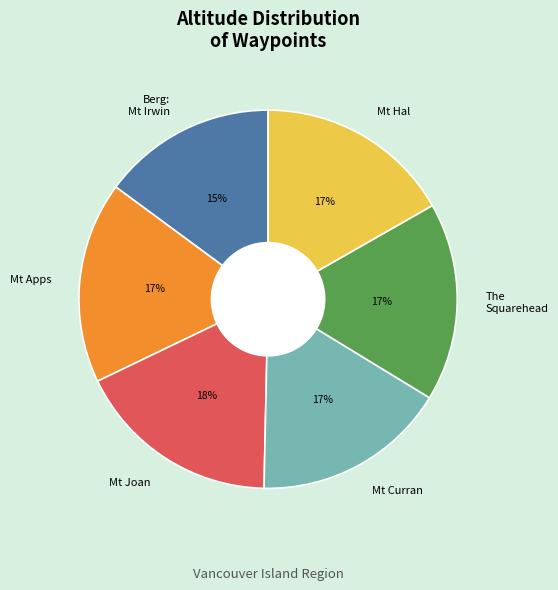

What is the smallest slice in the pie chart?

Berg: Mt Irwin